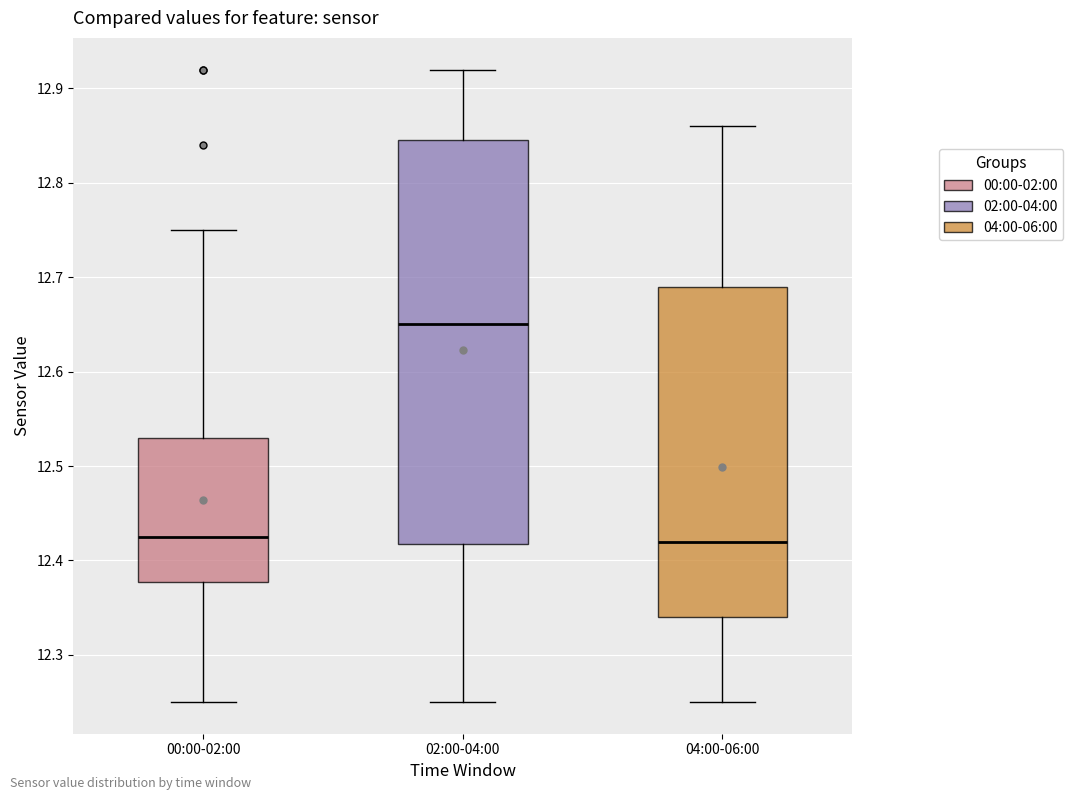

Where does the upper whisker of the box for 02:00-04:00 end on the y-axis? The values are not printed on the chart, so give them approximately, as read against the axis.

12.92